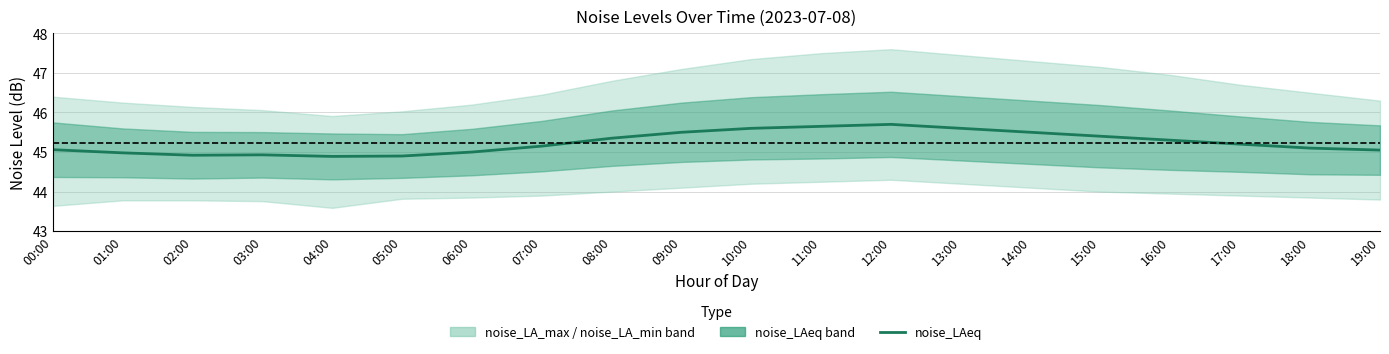

Reading left to right, list all the values displayed in this chart.

45.1	45.0	44.9	44.9	44.9	44.9	45.0	45.1	45.4	45.5	45.6	45.6	45.7	45.6	45.5	45.4	45.3	45.2	45.1	45.0